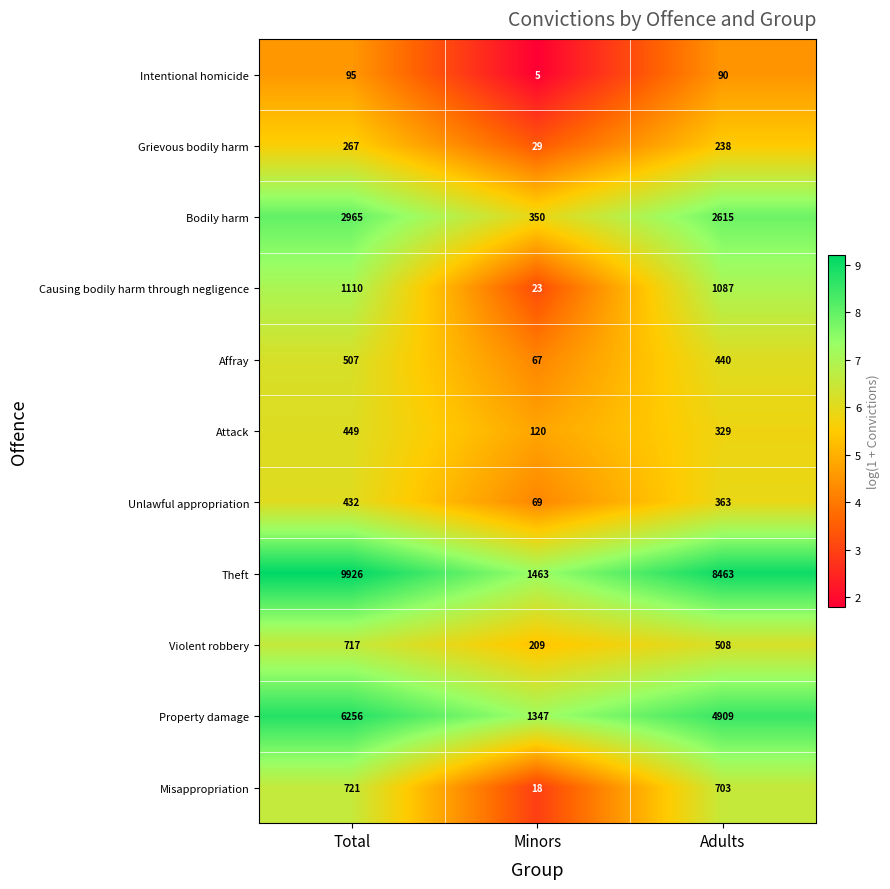

At which label does Grievous bodily harm first exceed 238?

Total